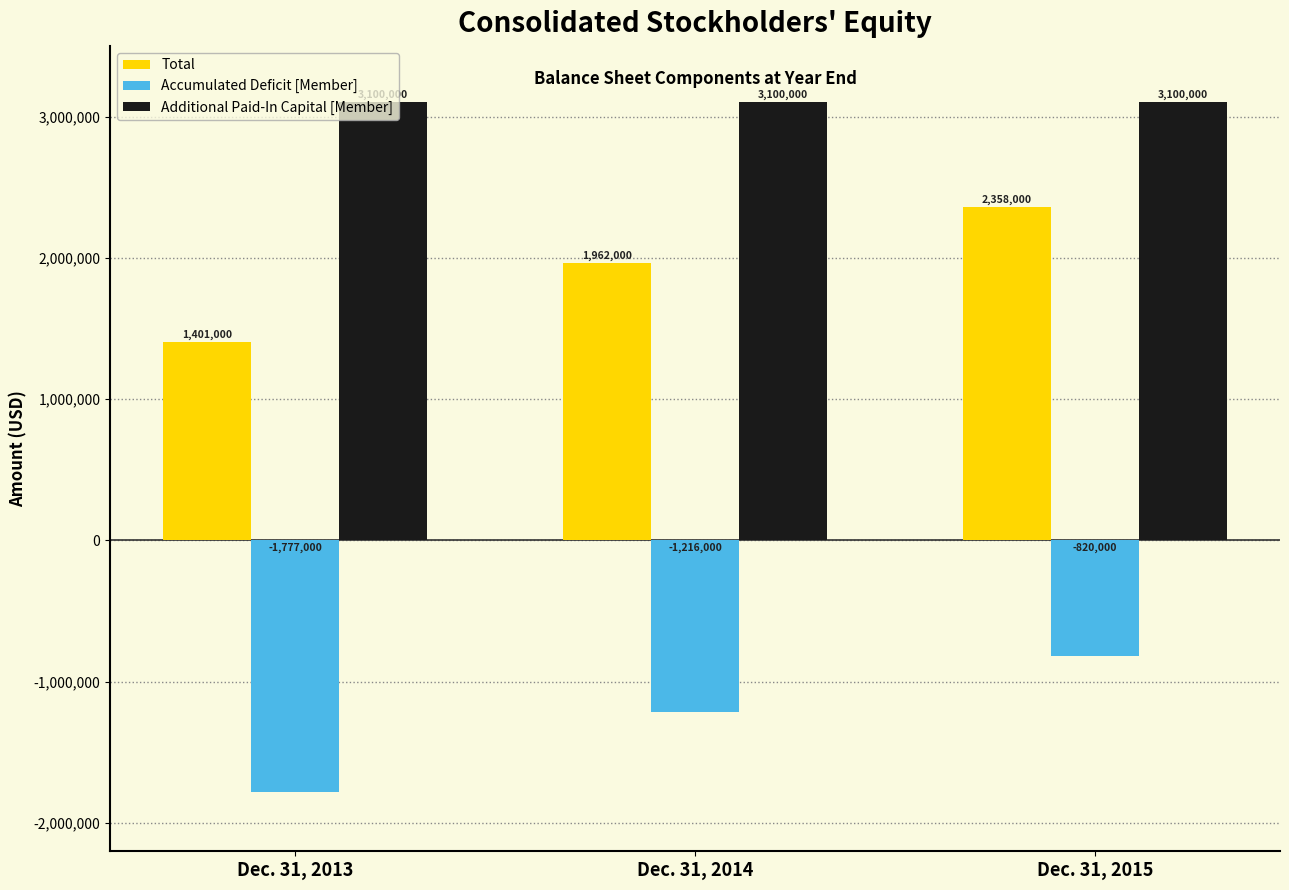

At Dec. 31, 2014, list the series in order from largest to smallest.

Additional Paid-In Capital [Member], Total, Accumulated Deficit [Member]